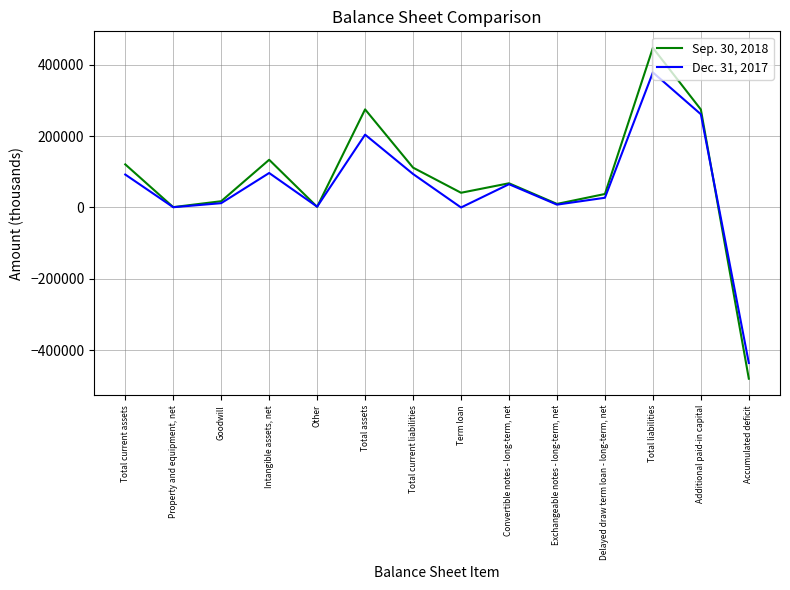

The value of Sep. 30, 2018 at Convertible notes - long-term, net is 25329. True or false?

False